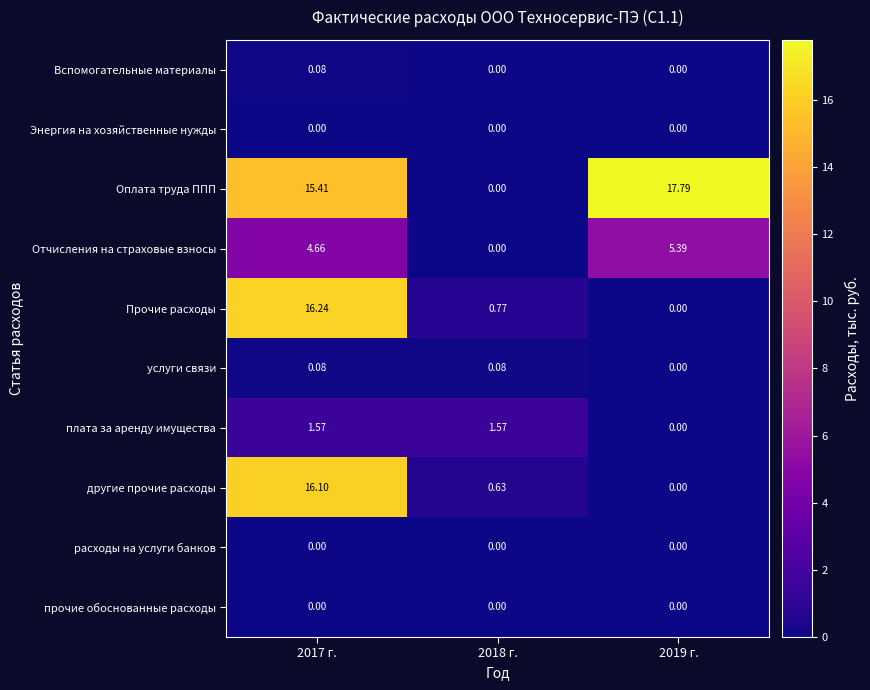

Which label corresponds to the largest value in the chart?

2019 г.